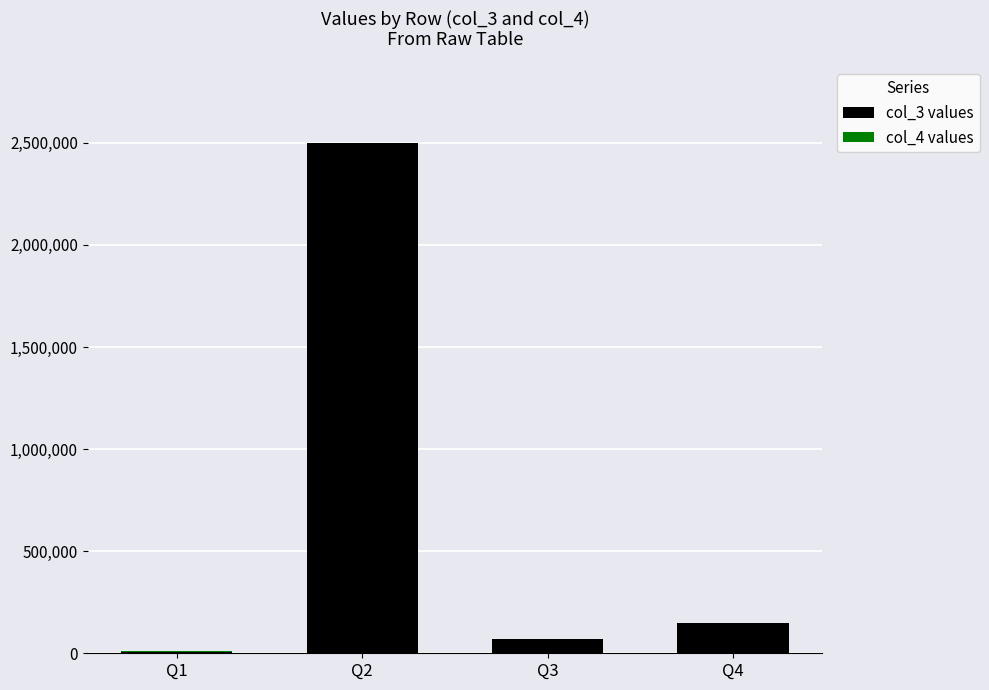

What is the sum of the col_3 values values at Q4 and Q3?

220000.0